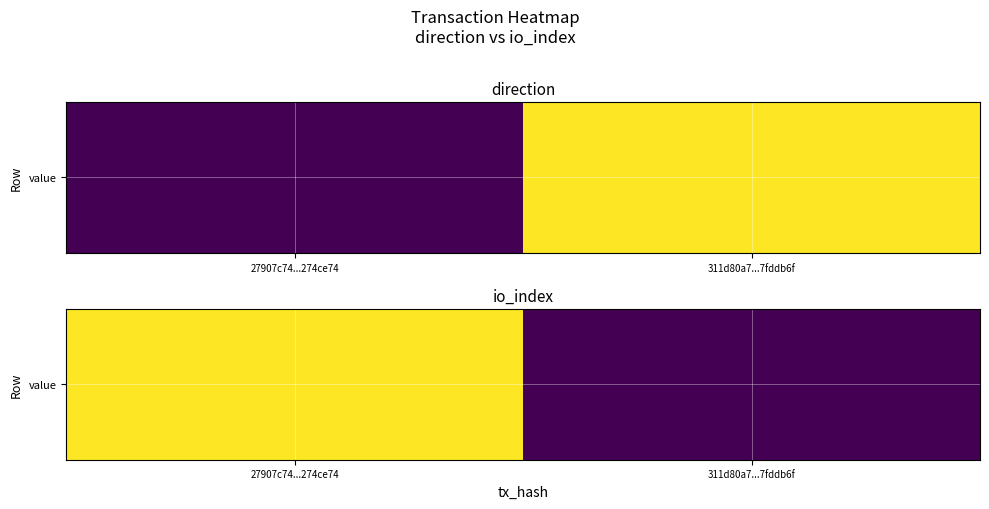

List the labels in order of value, smallest first.

311d80a7...7fddb6f, 27907c74...274ce74